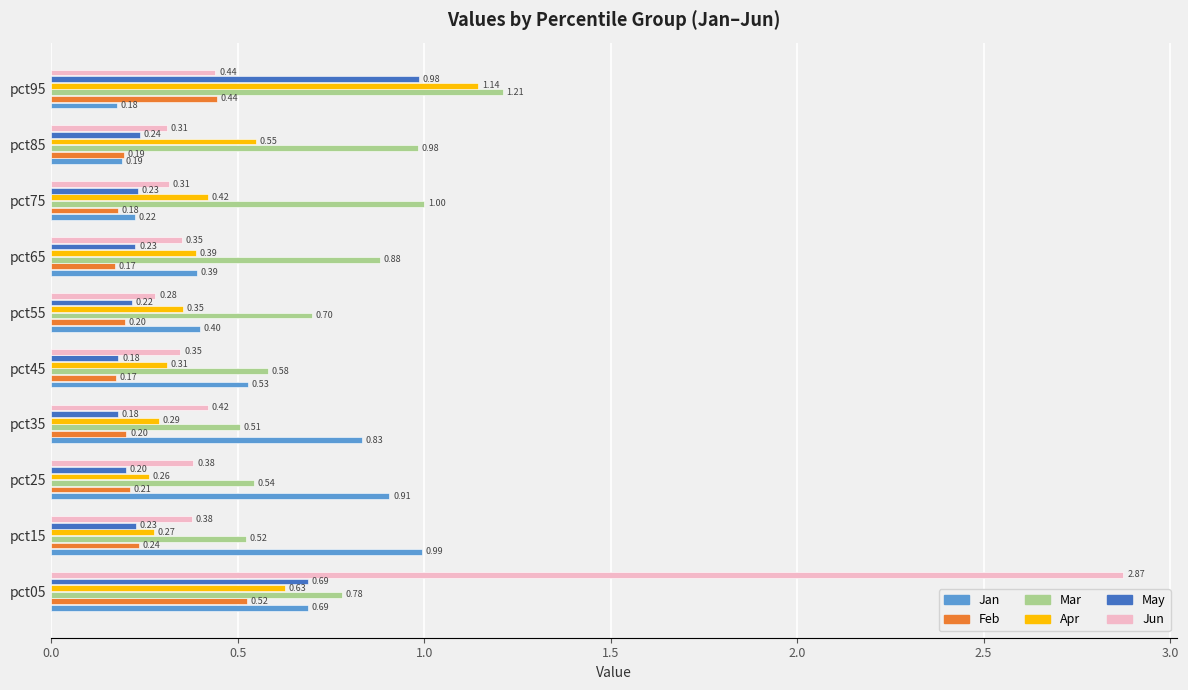

Rank the series by their maximum value, from lowest to highest.

Feb, May, Jan, Apr, Mar, Jun